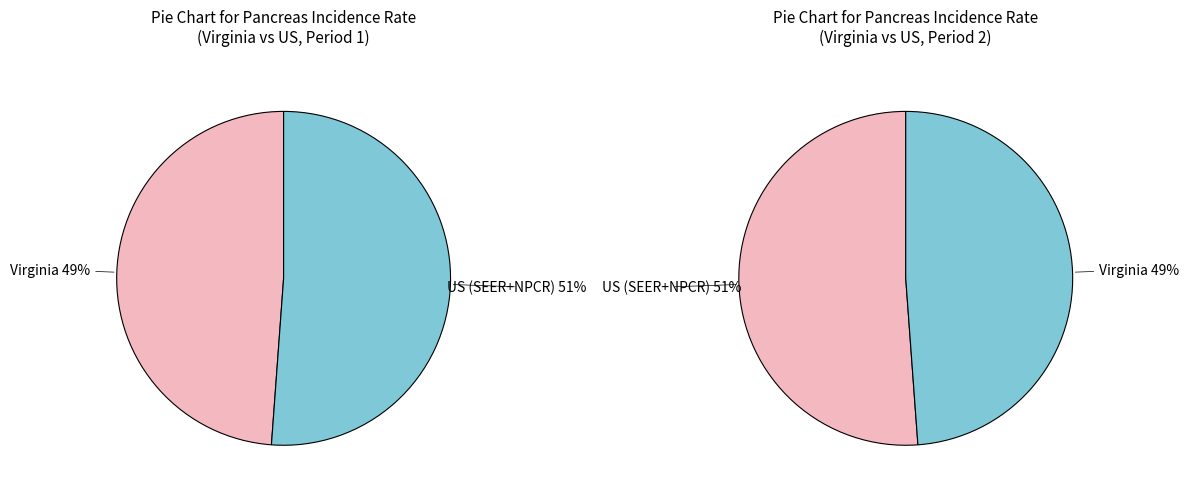

How many segments does this pie chart have?

2